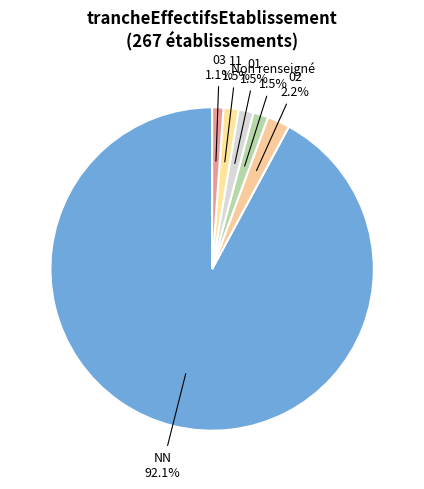

Count the number of slices in the pie.

6